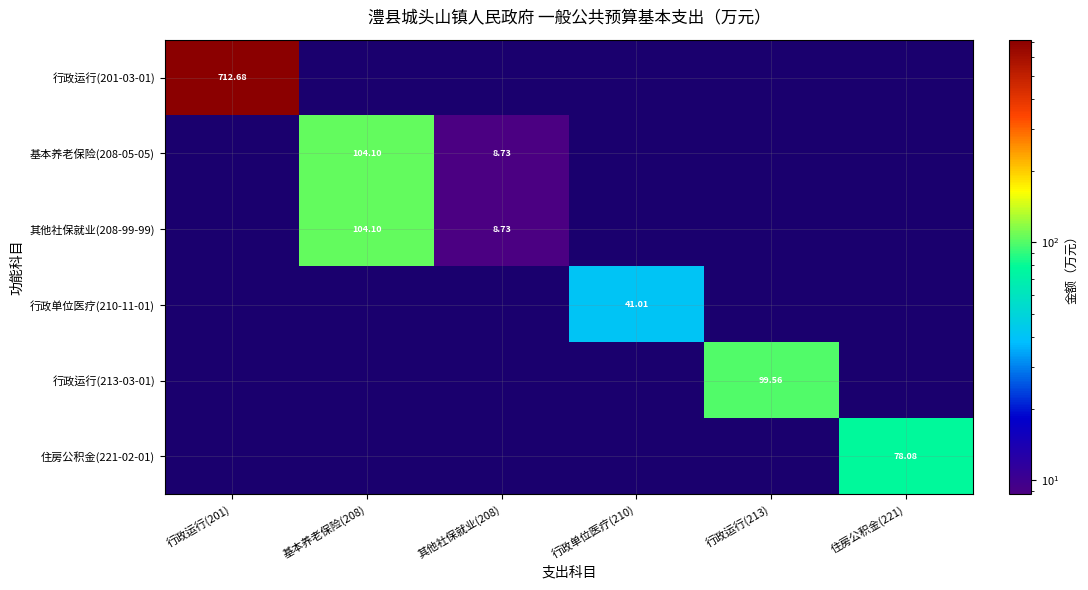

What is the average value of the 行政运行(213-03-01) series?

16.6